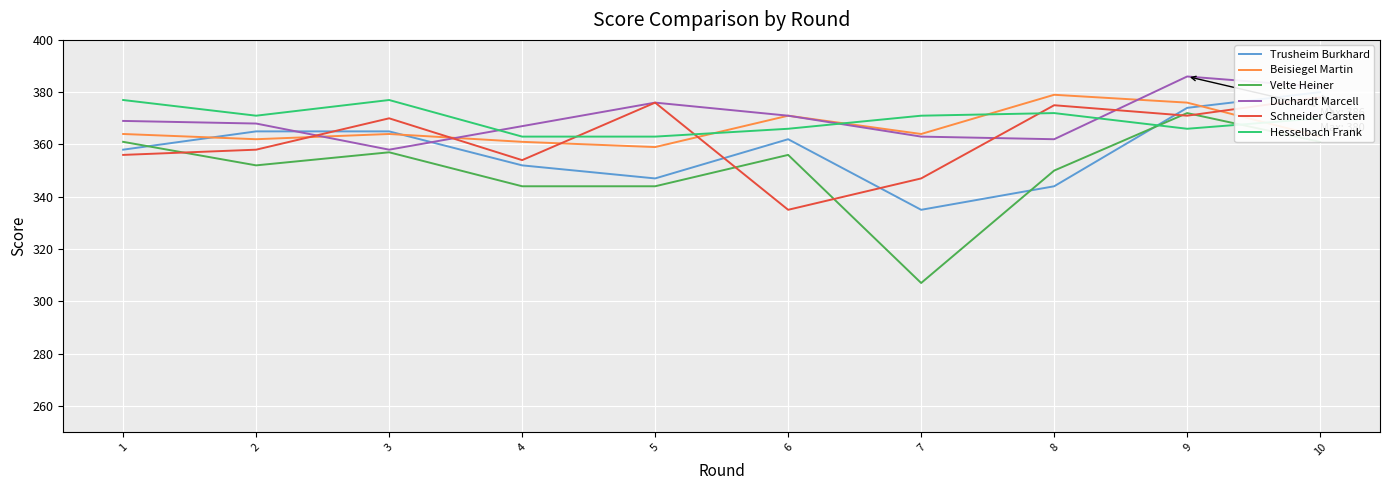

Where is Beisiegel Martin nearest to the value 369?

6